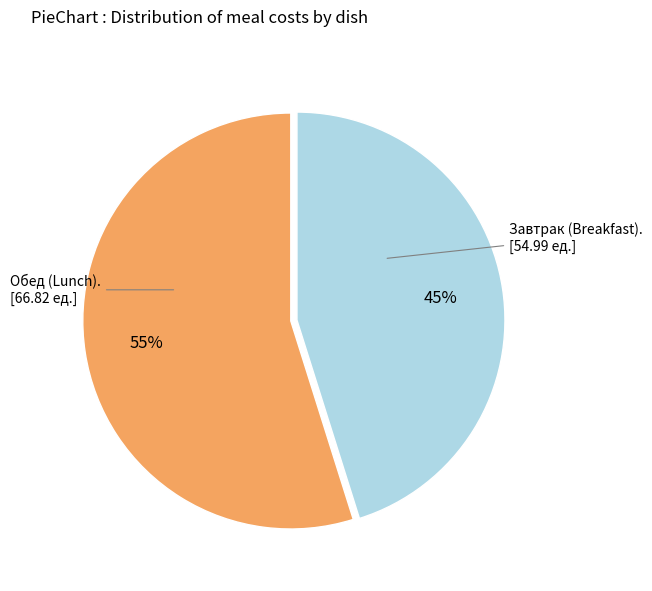

To the nearest percent, what is the average slice percentage?

50%